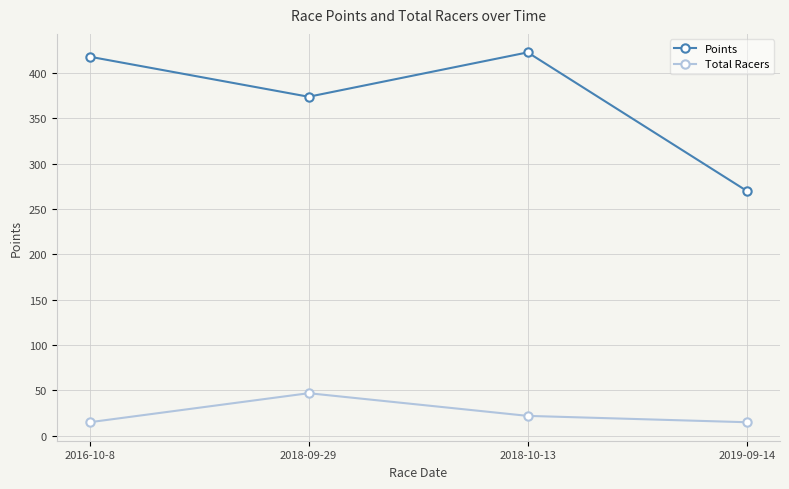

Reading left to right, transcribe all the data shown in this chart.

Points: 2016-10-8=417.9	2018-09-29=373.8	2018-10-13=422.7	2019-09-14=270.0
Total Racers: 2016-10-8=15.0	2018-09-29=47.0	2018-10-13=22.0	2019-09-14=15.0